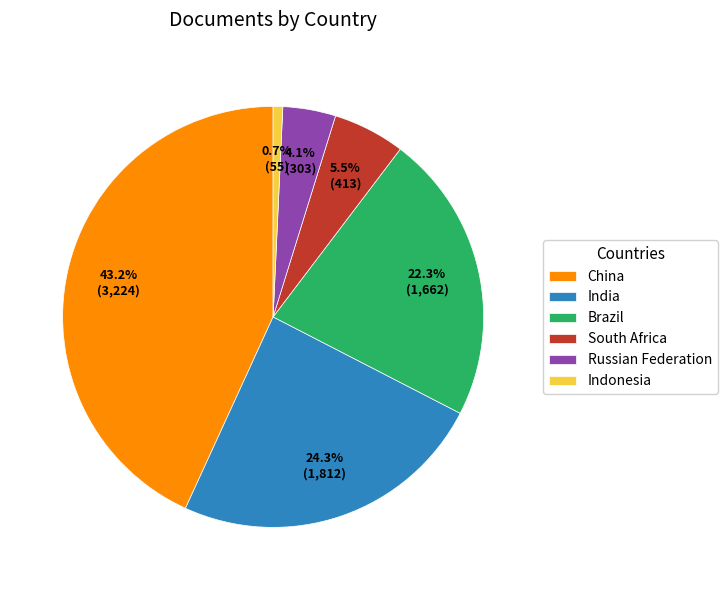

Do Russian Federation and India together represent more than half of the pie?

No